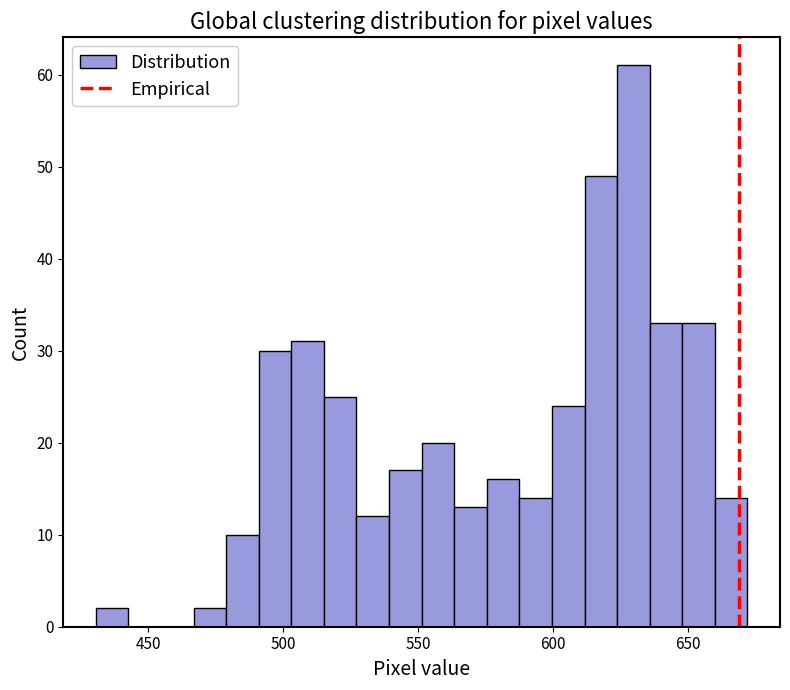

Read against the x-axis, roughly where is the centre of the tallest bar?

630